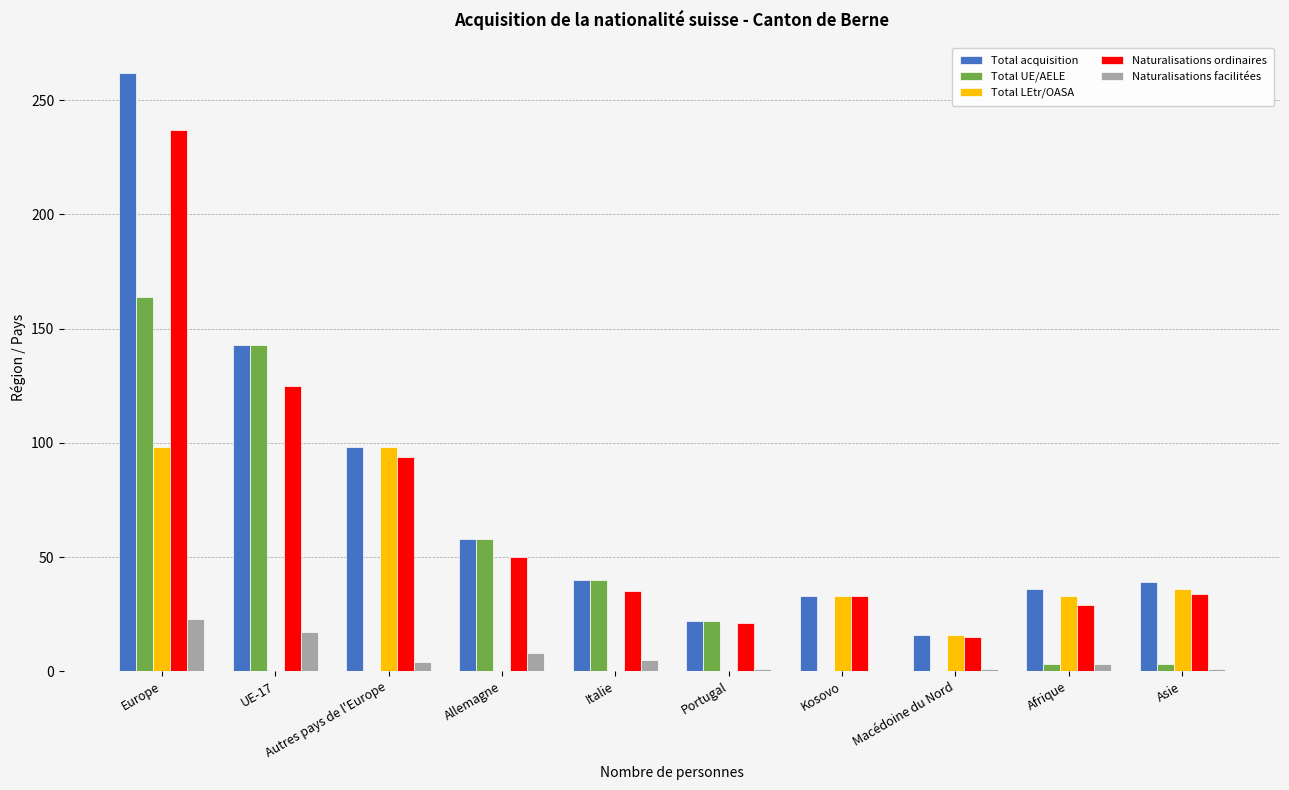

What is the greatest value displayed?

262